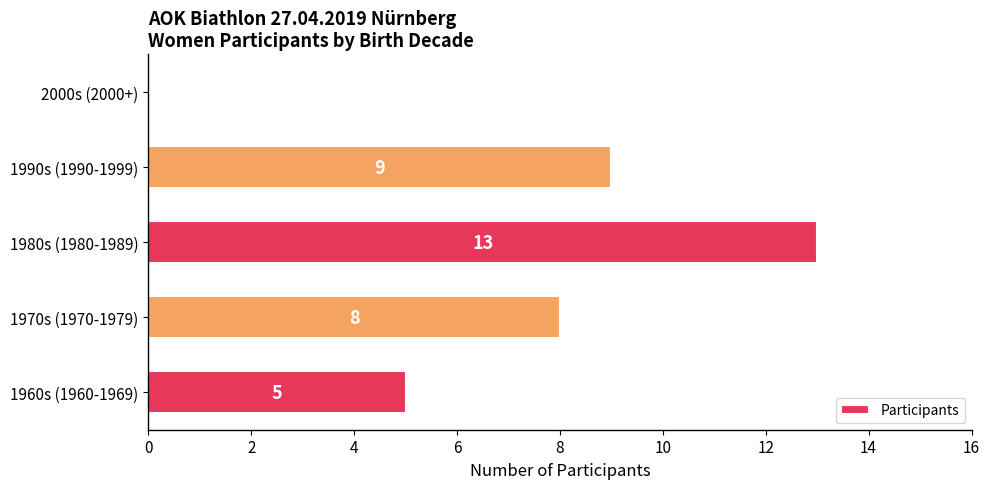

Is it true that the value at 2000s (2000+) is -8?

False